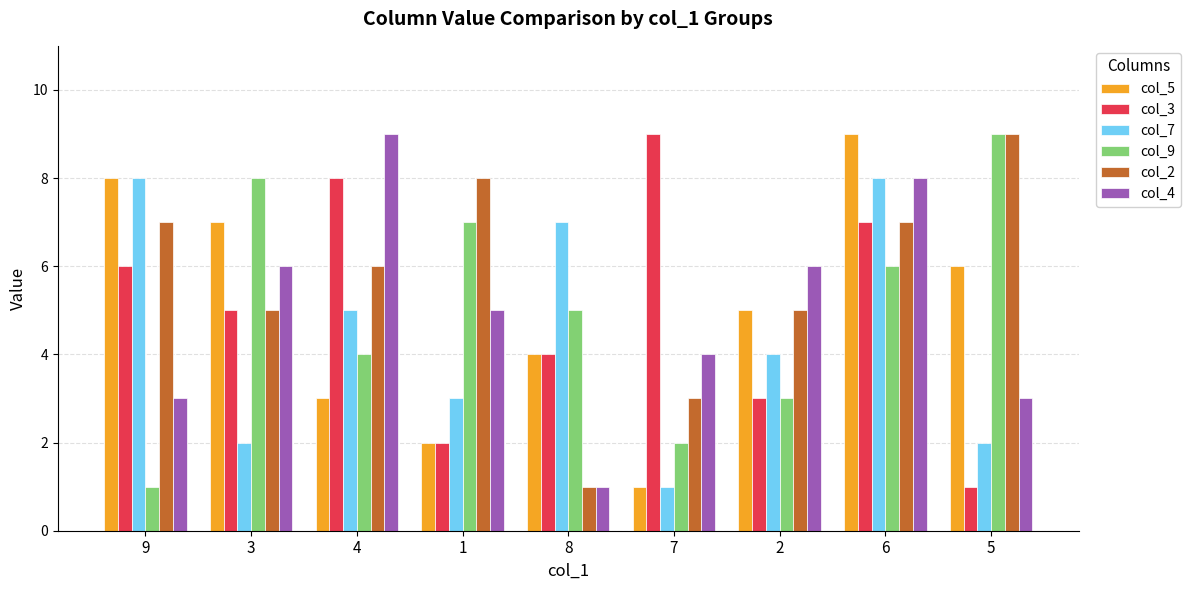

How many bars are there in total?

54